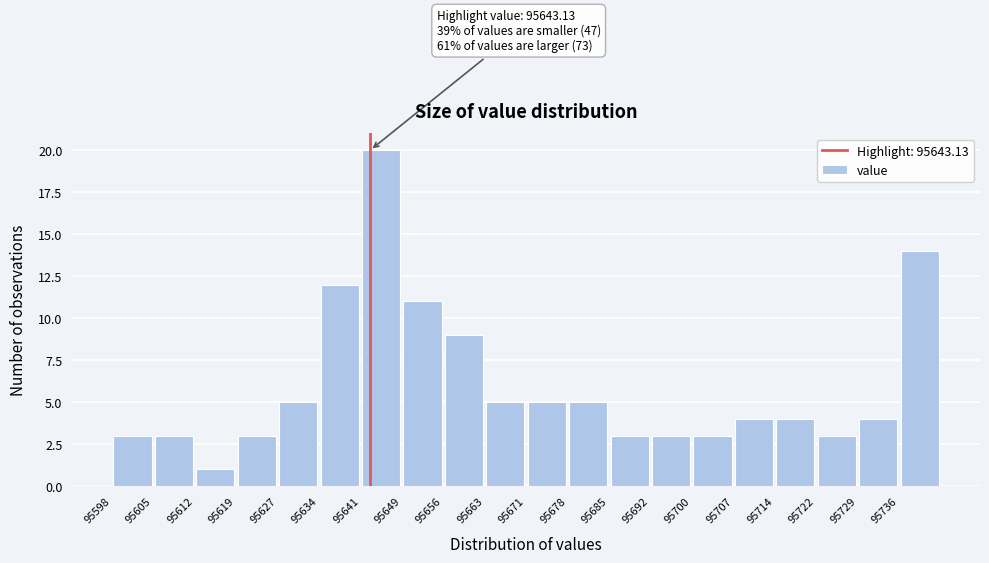

Over which range of the x-axis is the bar tallest?

95641 to 95649